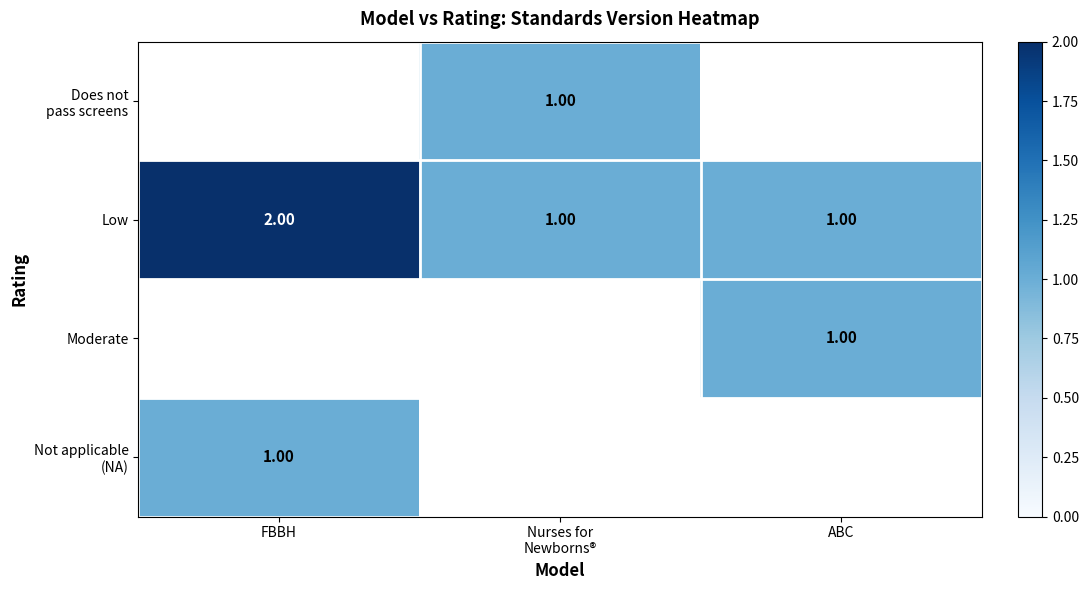

List the series in order of their overall mean, lowest first.

Does not pass screens, Low, Moderate, Not applicable (NA)